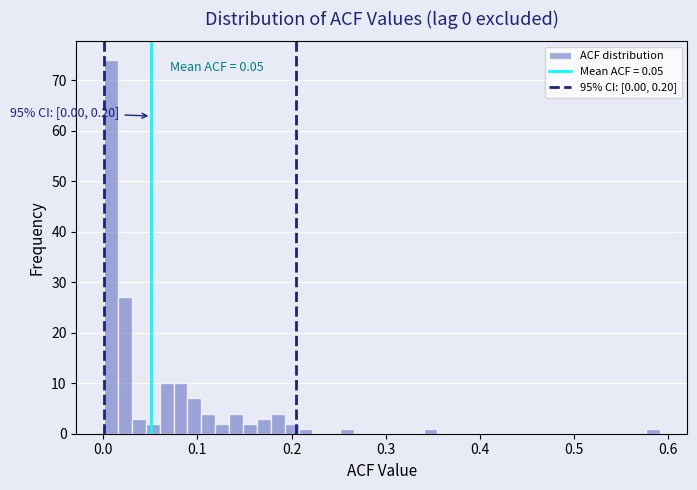

Read against the x-axis, roughly where is the centre of the tallest bar?

0.01